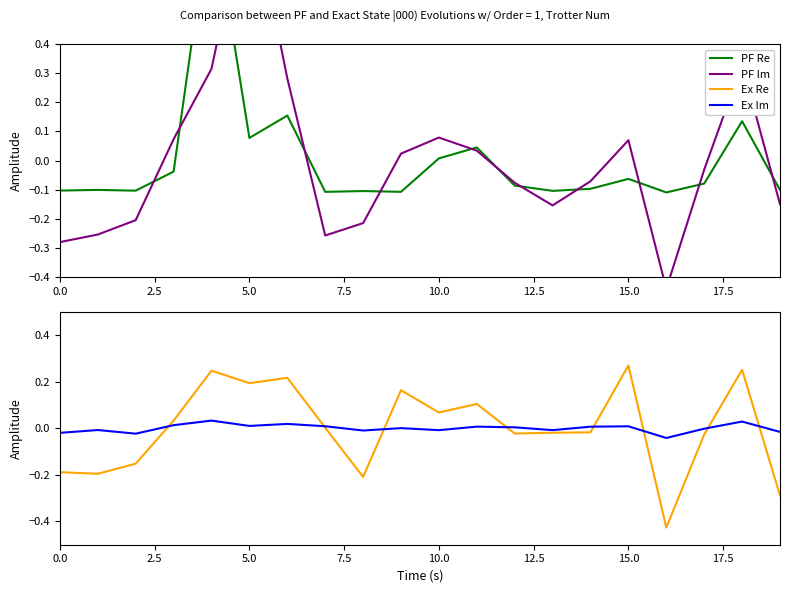

What is the maximum value shown in the chart?

0.9